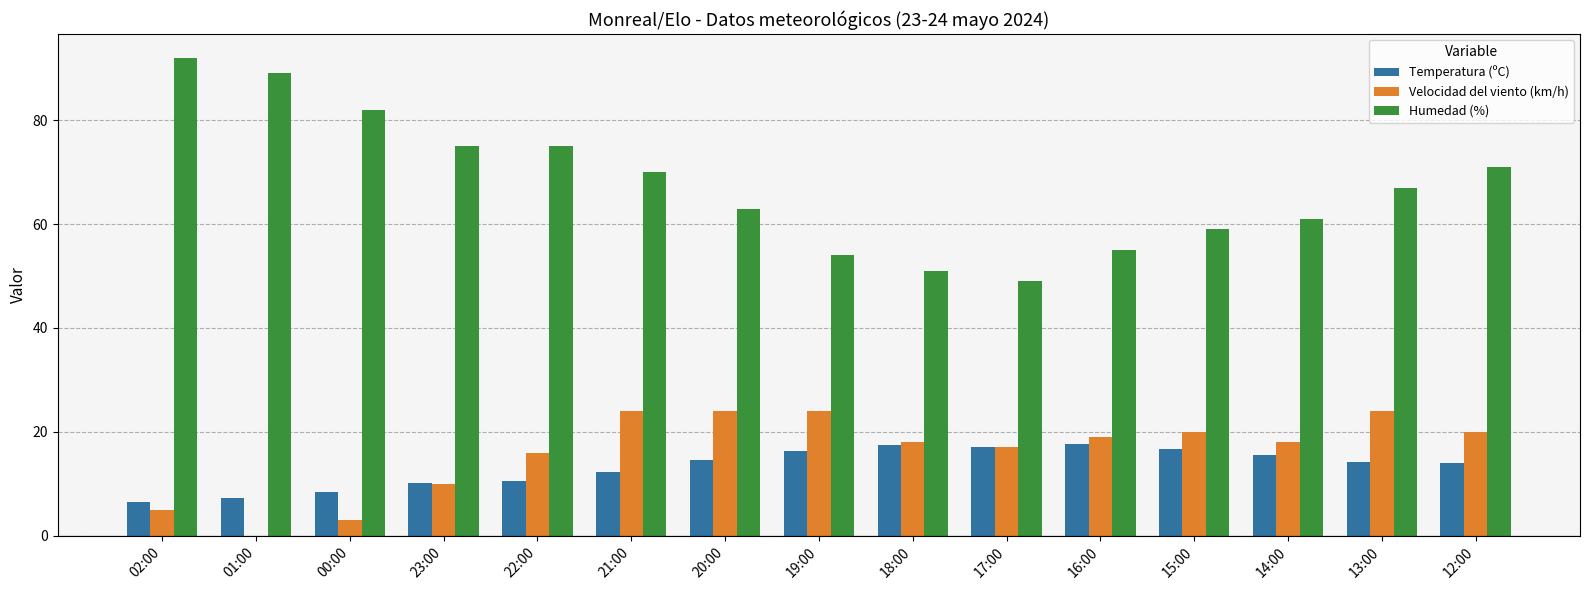

What is the sum of the Velocidad del viento (km/h) values at 22:00 and 13:00?

40.0